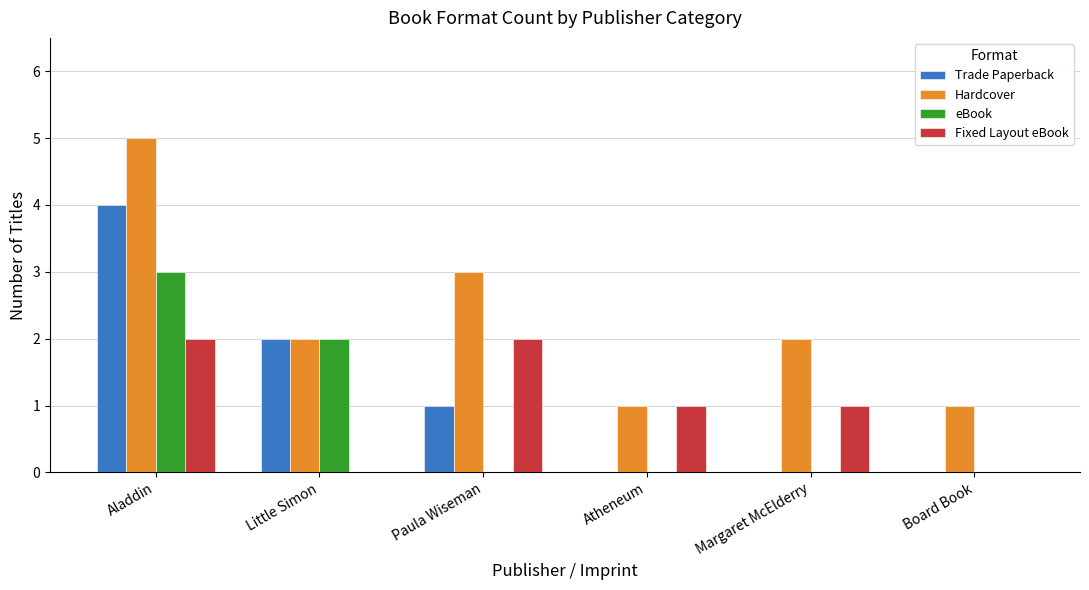

At which label is Hardcover closest to 3?

Paula Wiseman